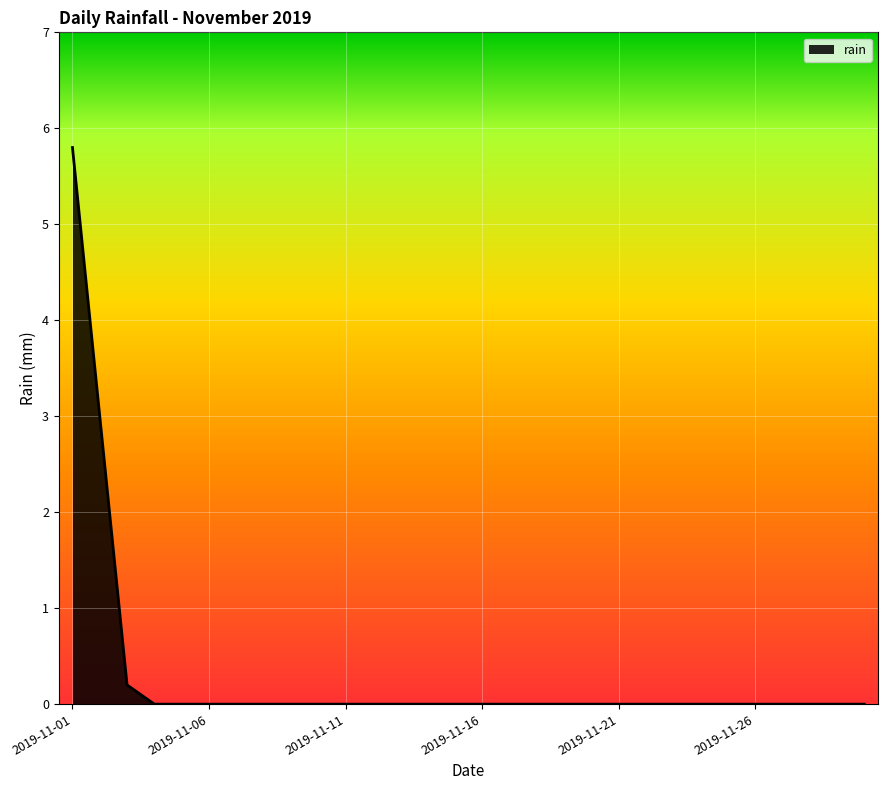

What is the difference between the maximum and minimum values?

5.8